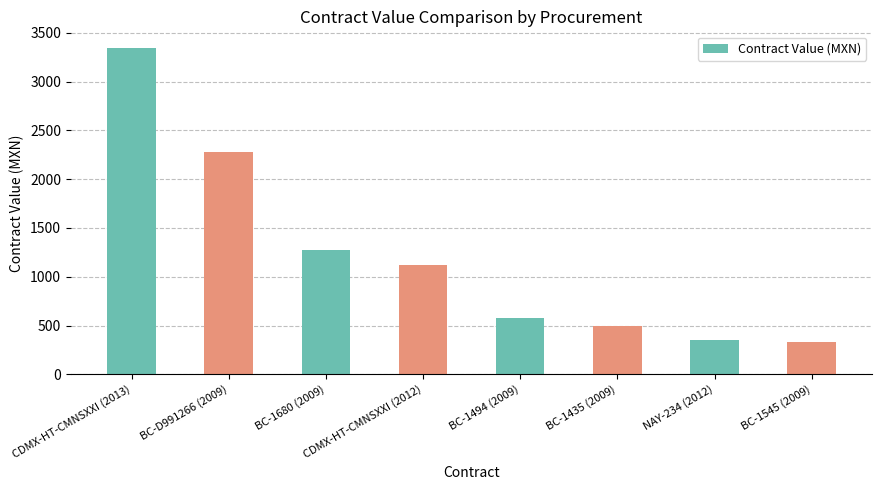

What is the greatest value displayed?

3347.8